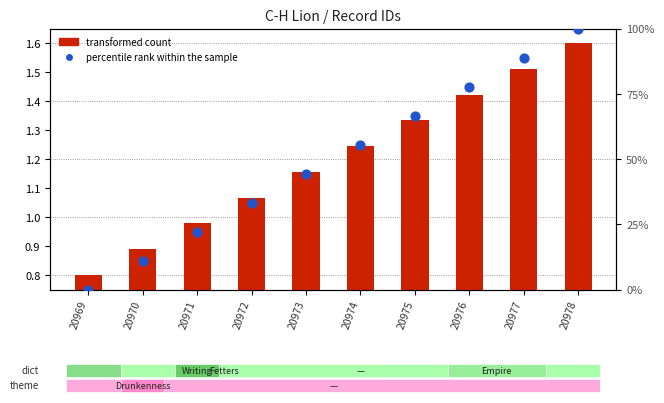

What are all the series names shown in the legend?

transformed count, percentile rank within the sample